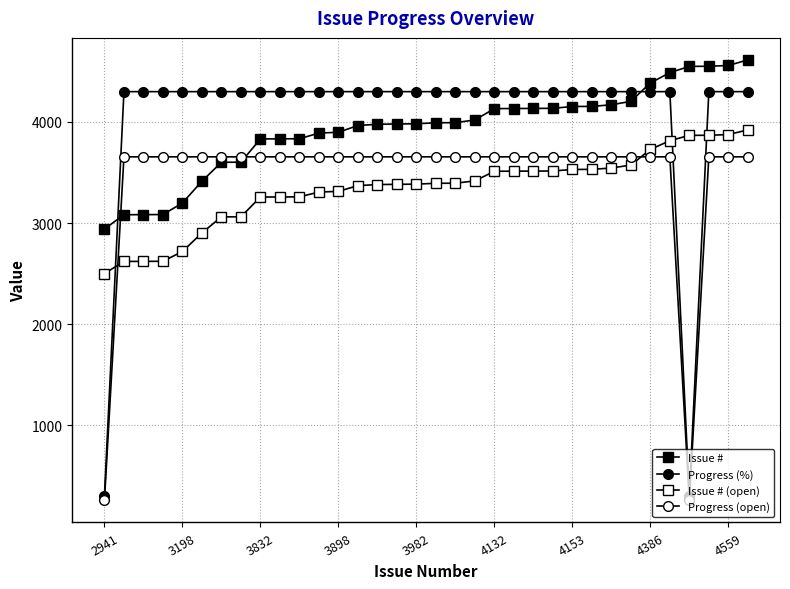

How many lines are shown in the chart?

4